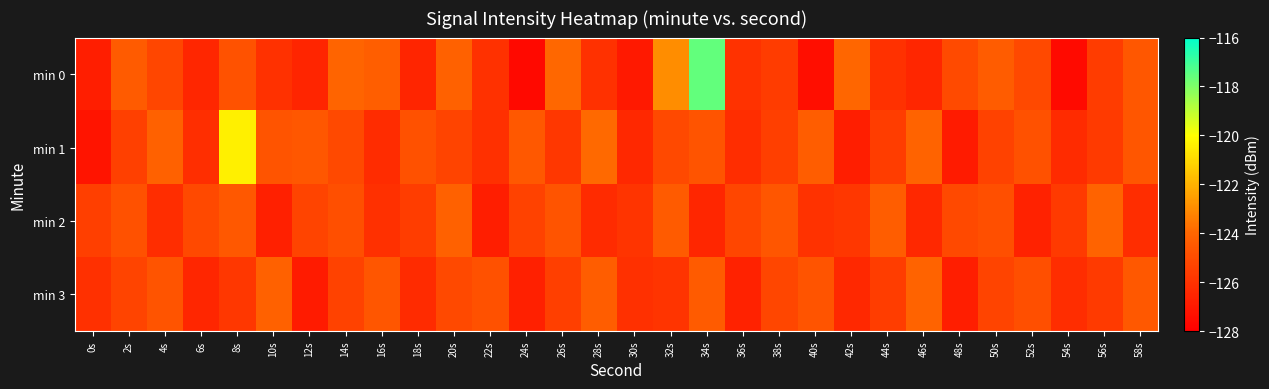

Which category has the highest value across all series?

34s